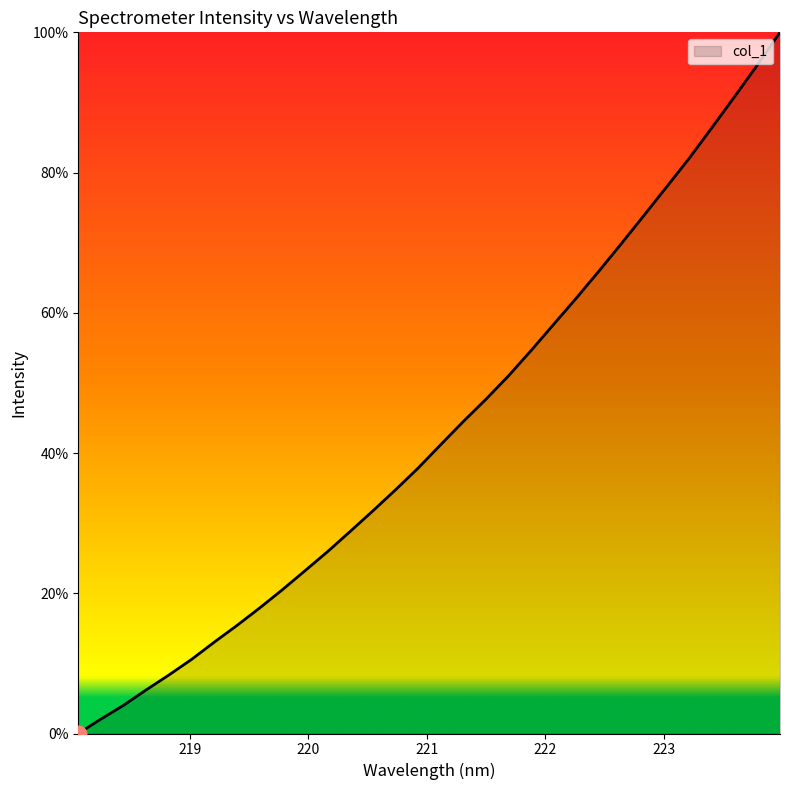

Reading right to left, what are all the values shown in this chart?

100.0	95.3	90.9	86.5	82.1	78.0	74.0	69.9	66.0	62.1	58.4	54.6	51.0	47.7	44.5	41.2	37.8	34.7	31.7	28.8	25.9	23.2	20.5	17.9	15.4	13.0	10.6	8.3	6.2	4.0	2.1	0.0